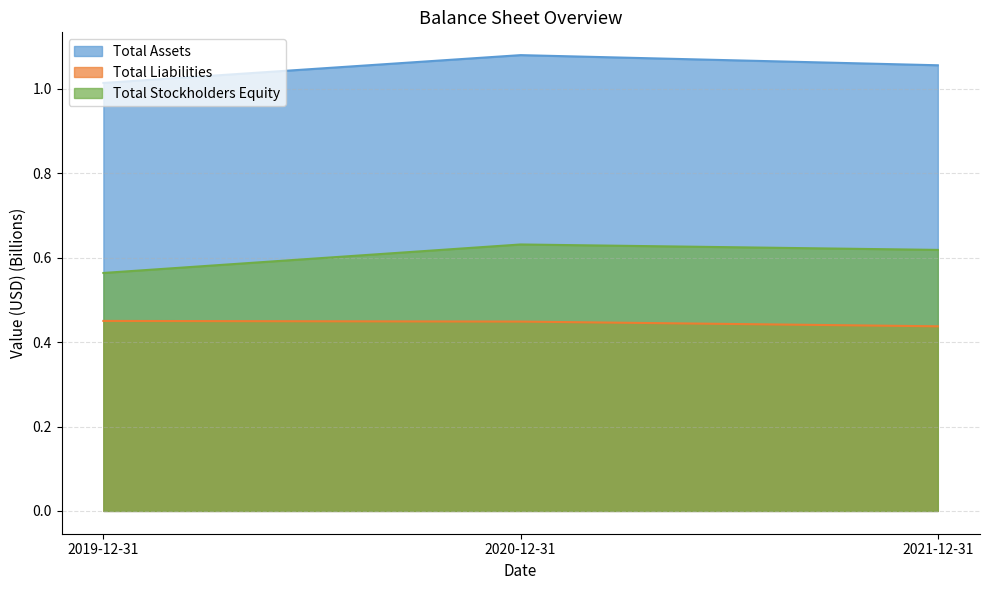

Is the value of Total Assets at 2021-12-31 greater than the value of Total Liabilities at 2021-12-31?

Yes